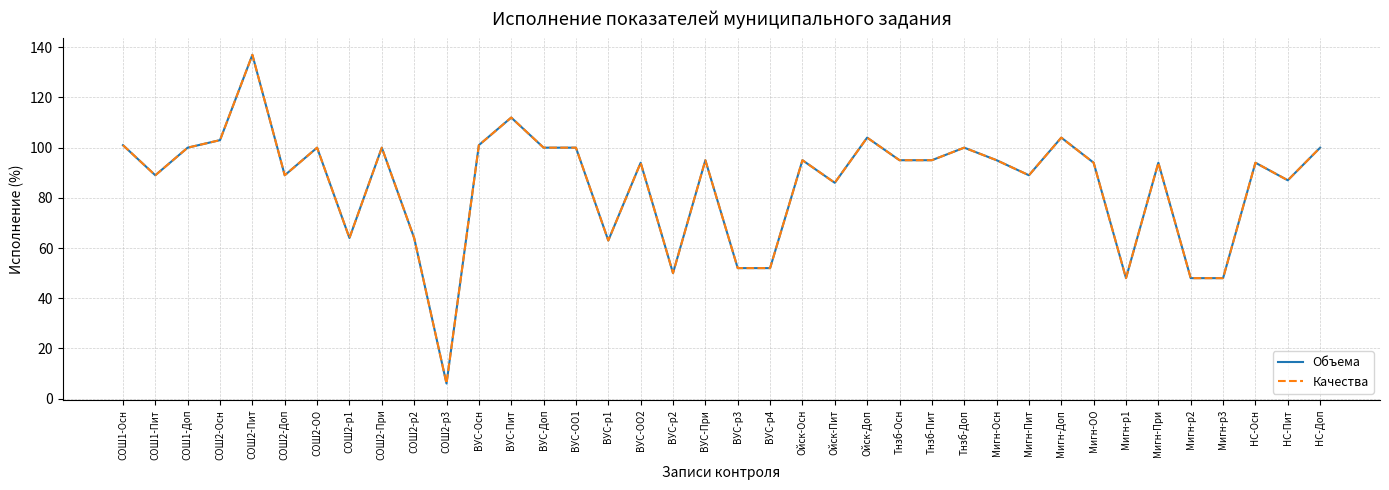

Reading left to right, list all the values displayed in this chart.

Объема: 101	89	100	103	137	89	100	64	100	64	6	101	112	100	100	63	94	50	95	52	52	95	86	104	95	95	100	95	89	104	94	48	94	48	48	94	87	100
Качества: 101	89	100	103	137	89	100	64	100	64	6	101	112	100	100	63	94	50	95	52	52	95	86	104	95	95	100	95	89	104	94	48	94	48	48	94	87	100